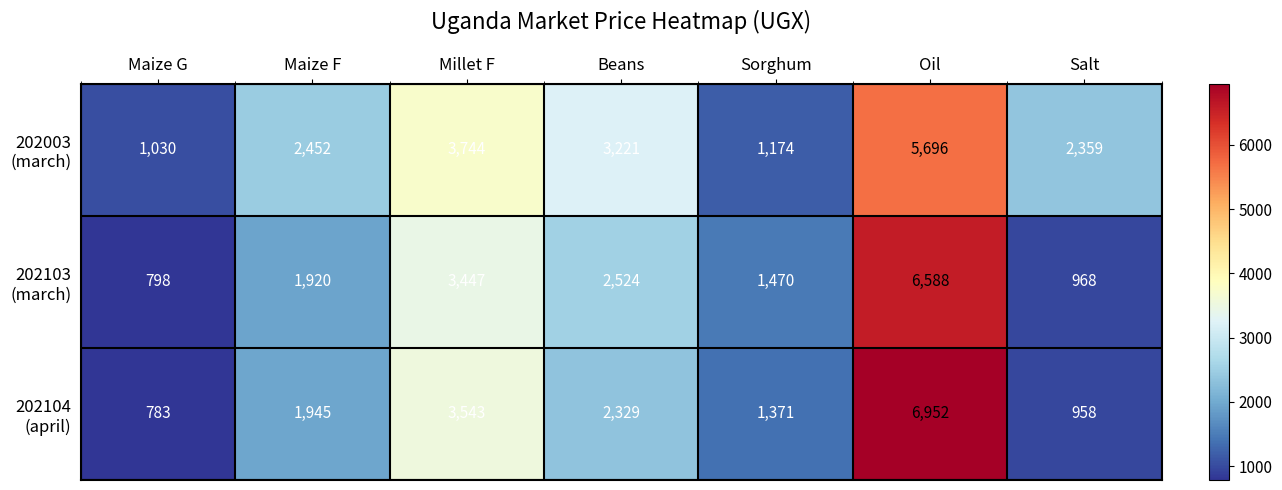

Count the number of categories in the chart.

7